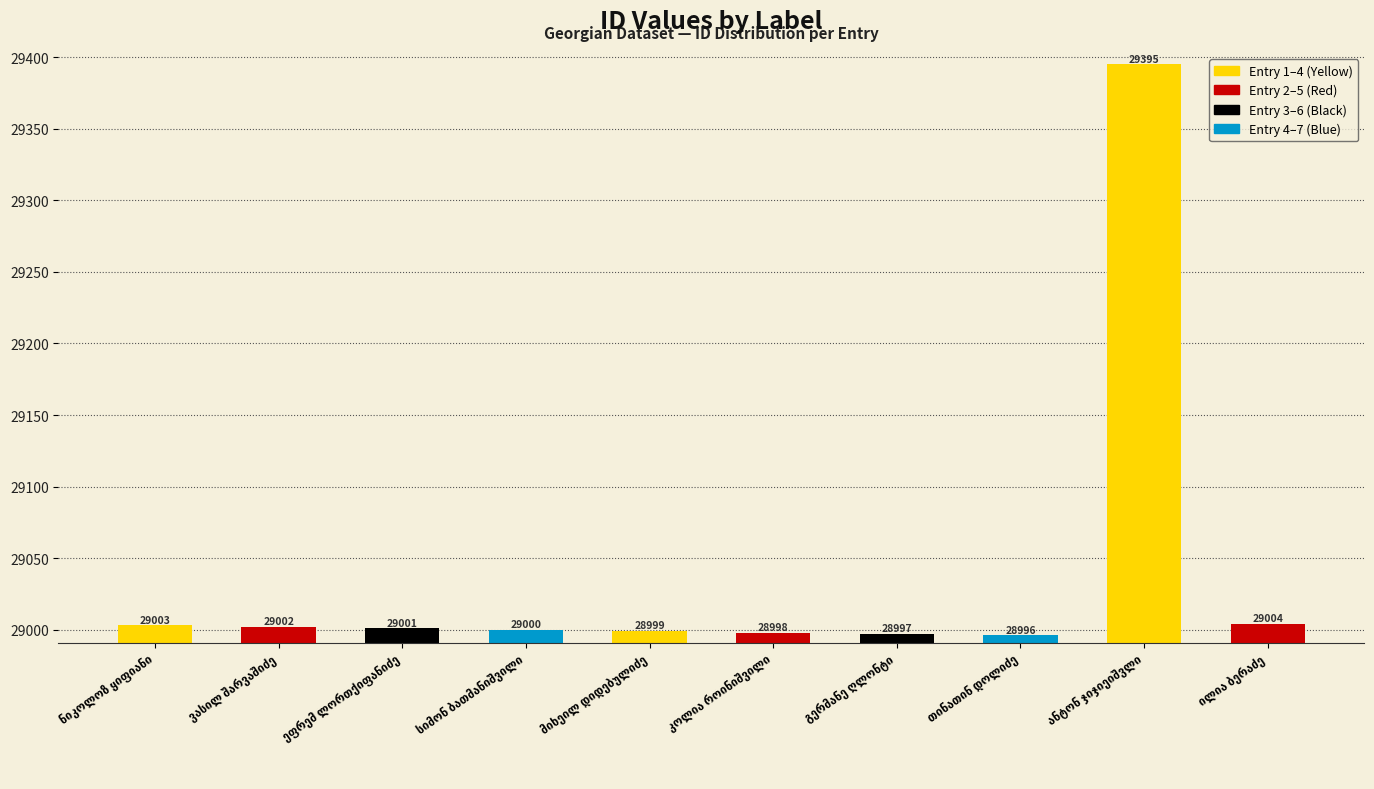

Approximately how many times larger is the value at თინათინ დოლიძე compared to გერმანე ღლონტი?

1.0